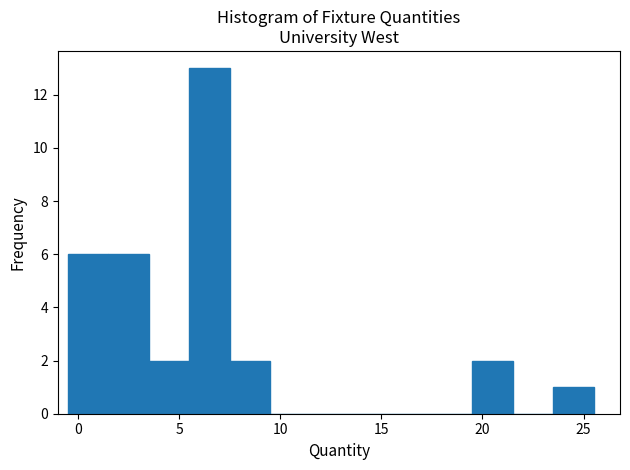

Reading left to right, transcribe this chart: for each bar, give the range it covers on the x-axis and its height. The values are not printed on the chart, so give them approximately, as read against the axis.

-0.5 to 1.5: 6
1.5 to 3.5: 6
3.5 to 5.5: 2
5.5 to 7.5: 13
7.5 to 9.5: 2
9.5 to 11.5: 0
11.5 to 13.5: 0
13.5 to 15.5: 0
15.5 to 17.5: 0
17.5 to 19.5: 0
19.5 to 21.5: 2
21.5 to 23.5: 0
23.5 to 25.5: 1